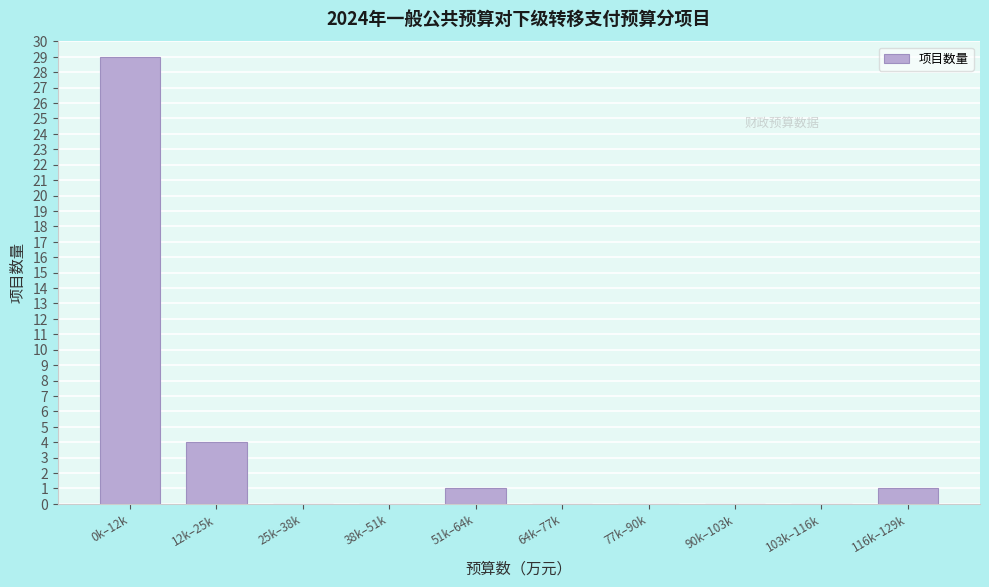

Reading left to right, transcribe all the data shown in this chart.

0k–12k=29	12k–25k=4	25k–38k=0	38k–51k=0	51k–64k=1	64k–77k=0	77k–90k=0	90k–103k=0	103k–116k=0	116k–129k=1